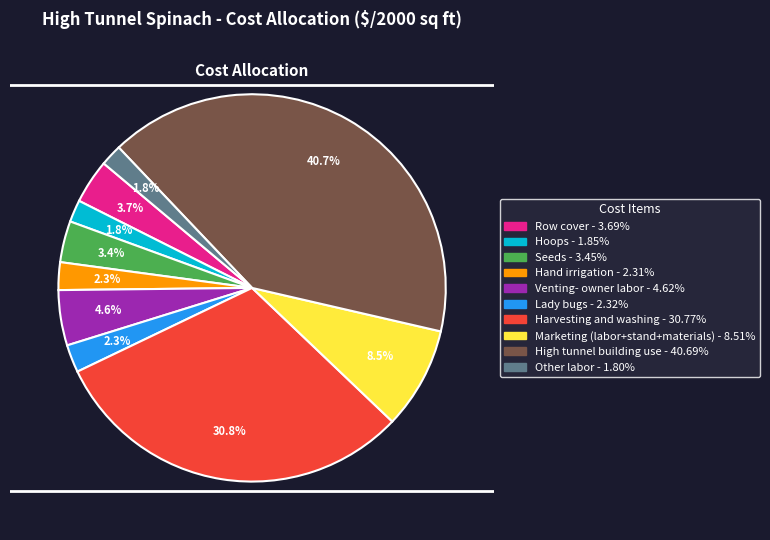

What is the total percentage of Other labor and Row cover?

5.5%